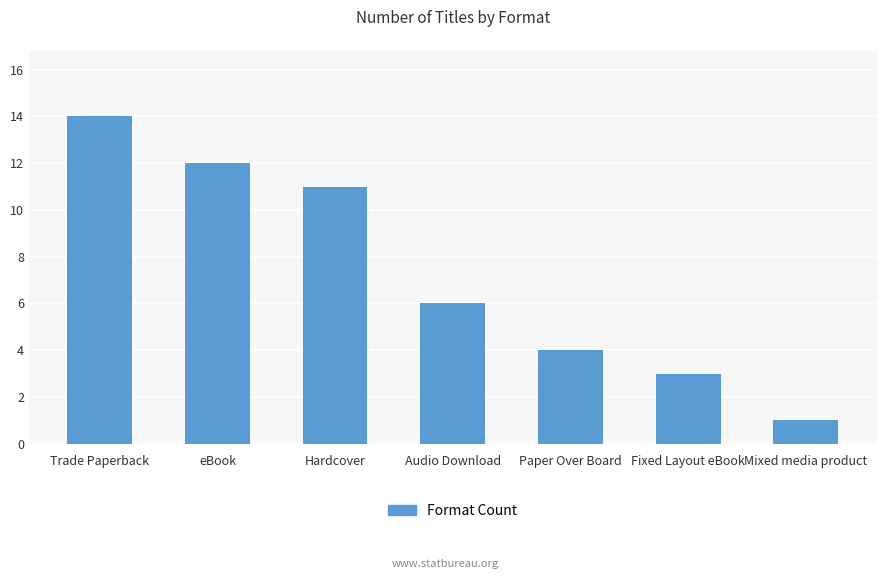

The value at Trade Paperback is 5. True or false?

False